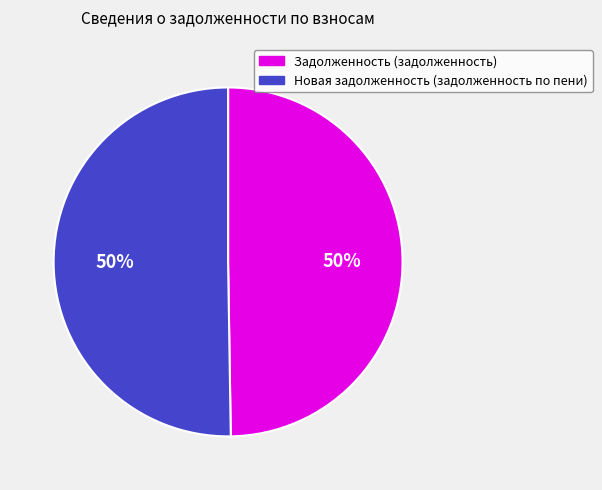

True or false: Задолженность (задолженность) accounts for 50% of the total.

True